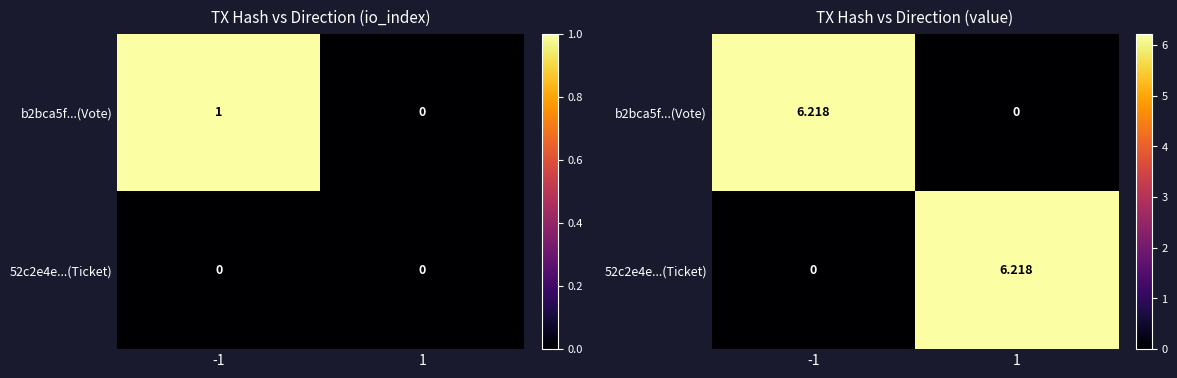

The b2bca5f...(Vote) series shows 3.7 at -1. True or false?

False